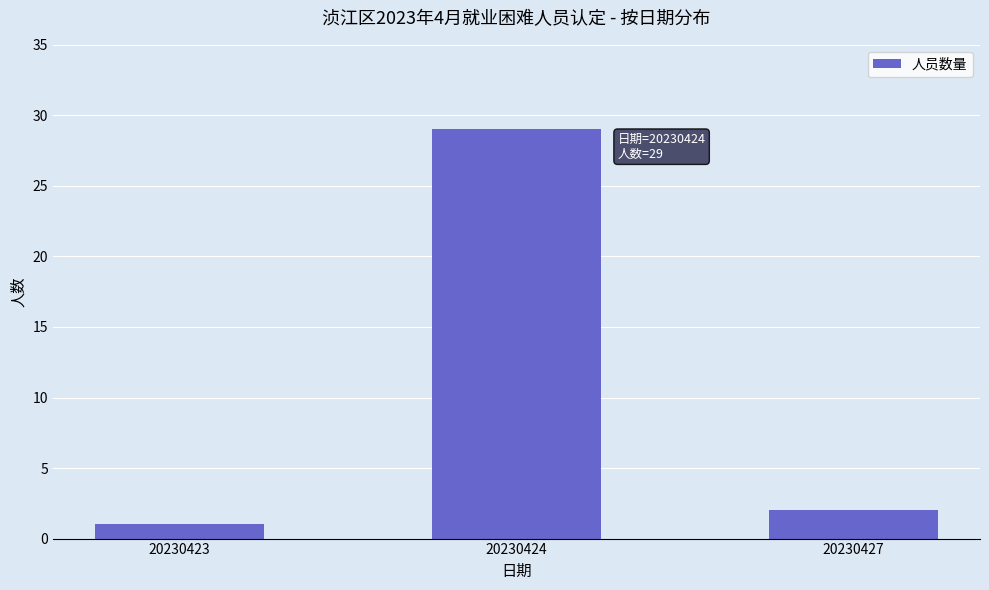

Reading left to right, extract all data points from this chart.

20230423=1	20230424=29	20230427=2